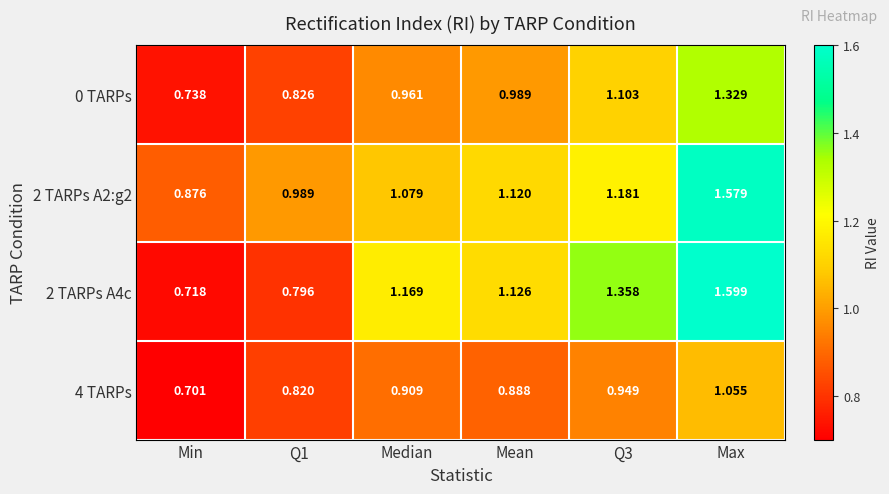

How many distinct data groups are displayed?

4